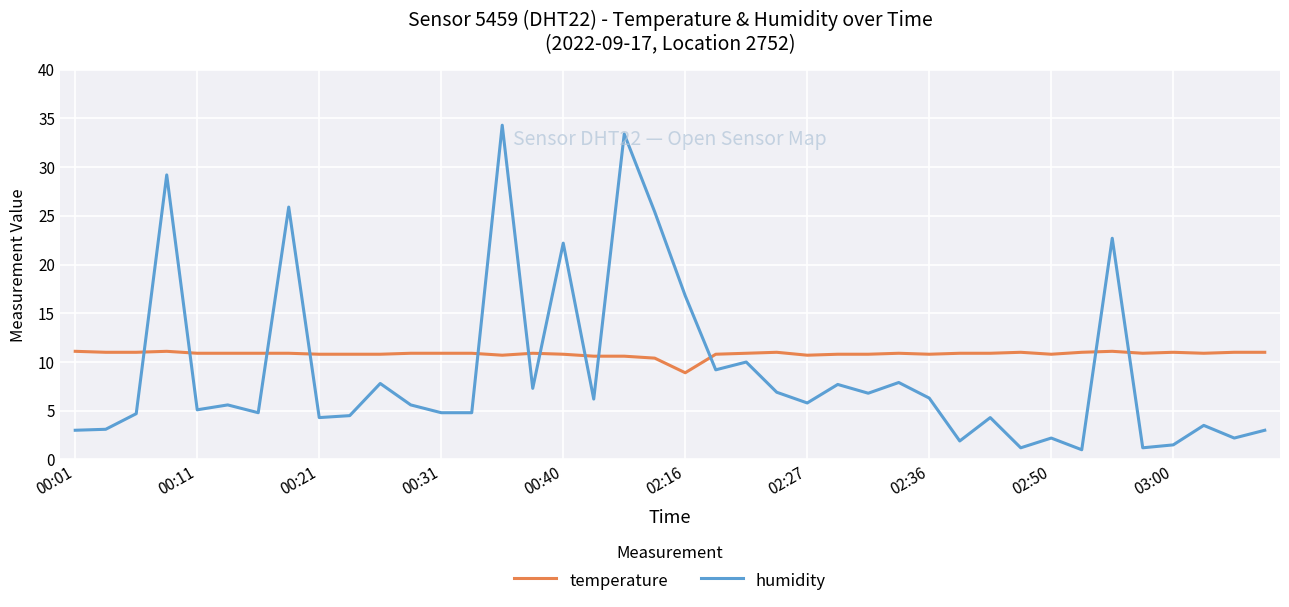

What is the lowest value of the humidity series?

1.0